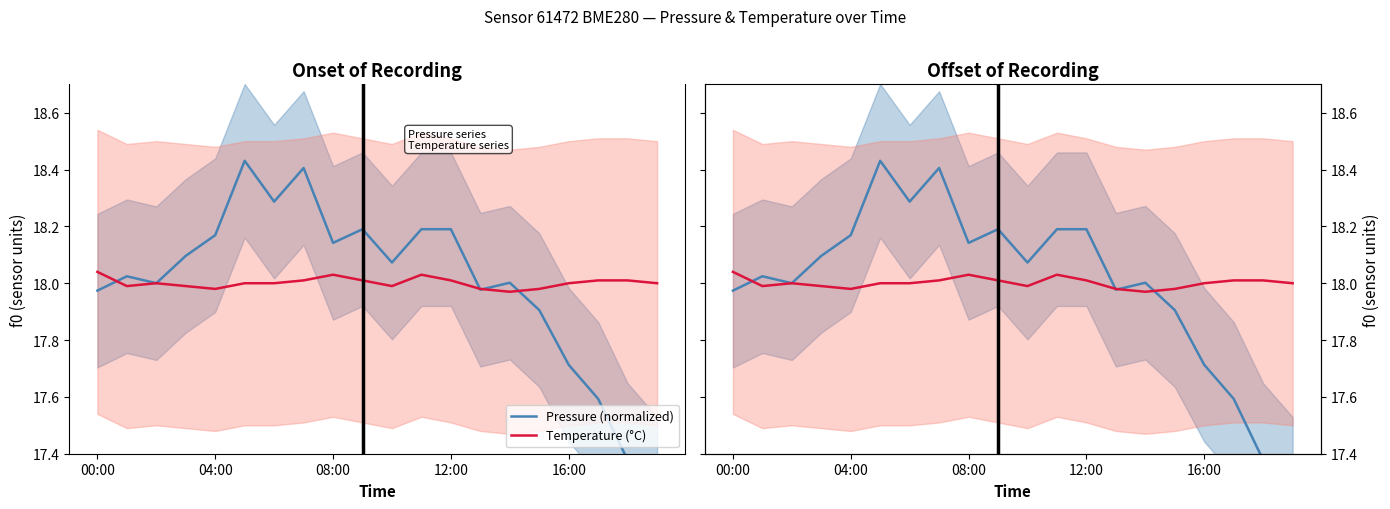

List the series in order of their peak value, highest first.

Pressure (normalized), Temperature (°C)